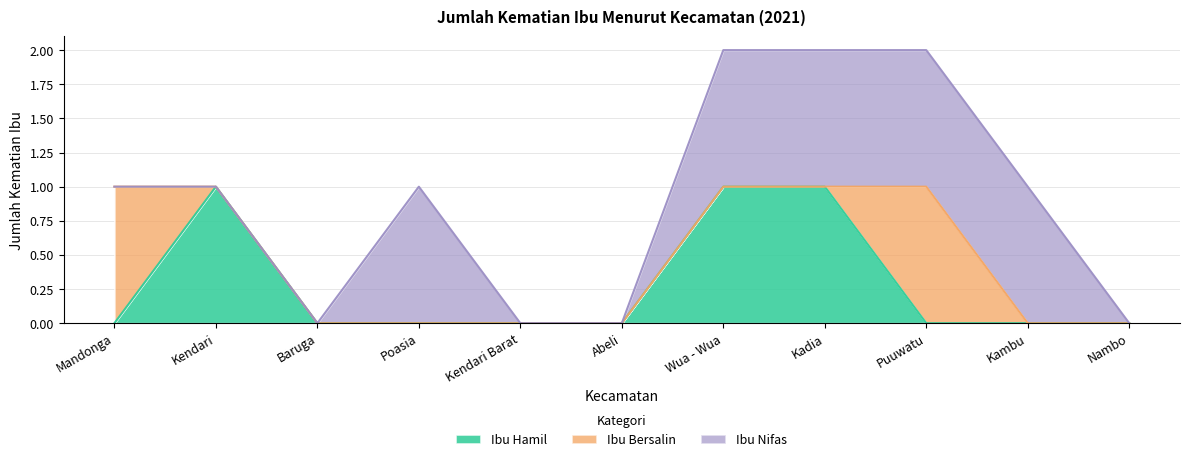

Between which two adjacent categories do Ibu Hamil and Ibu Bersalin first intersect?

Mandonga and Kendari